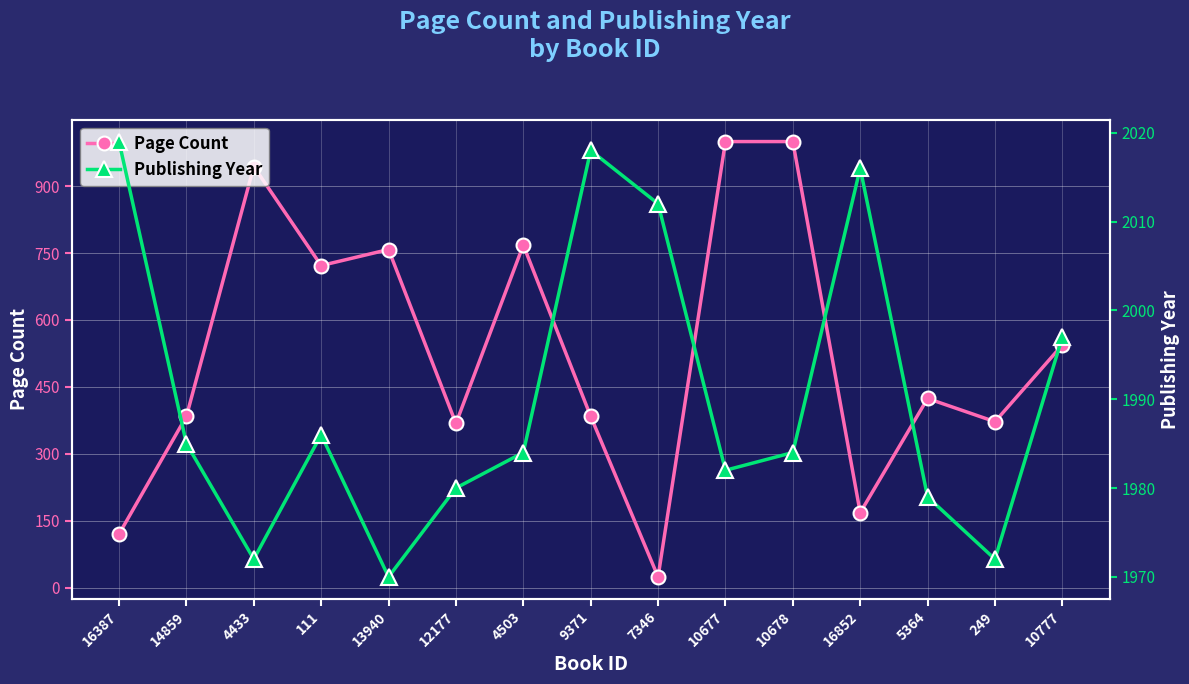

Which series has the widest spread of values?

Page Count